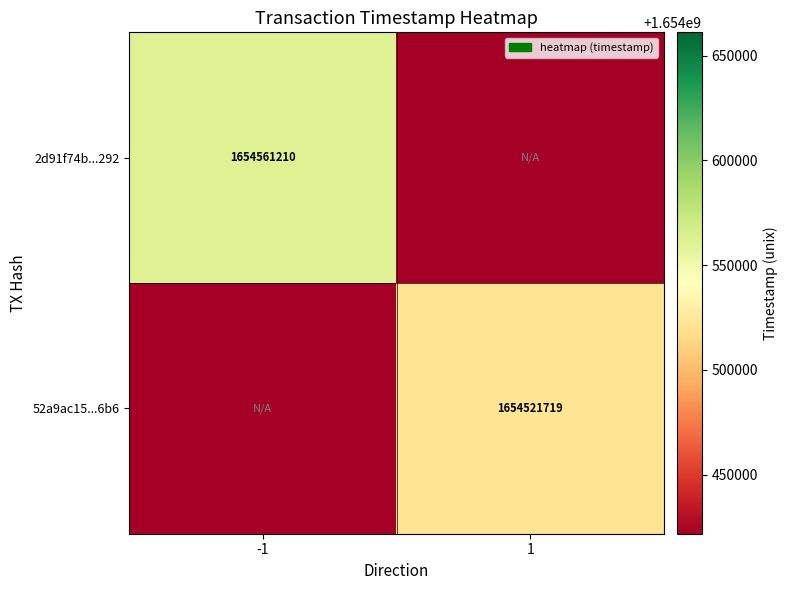

True or false: 52a9ac15...6b6 has a value of 1654521719 at 1.

True